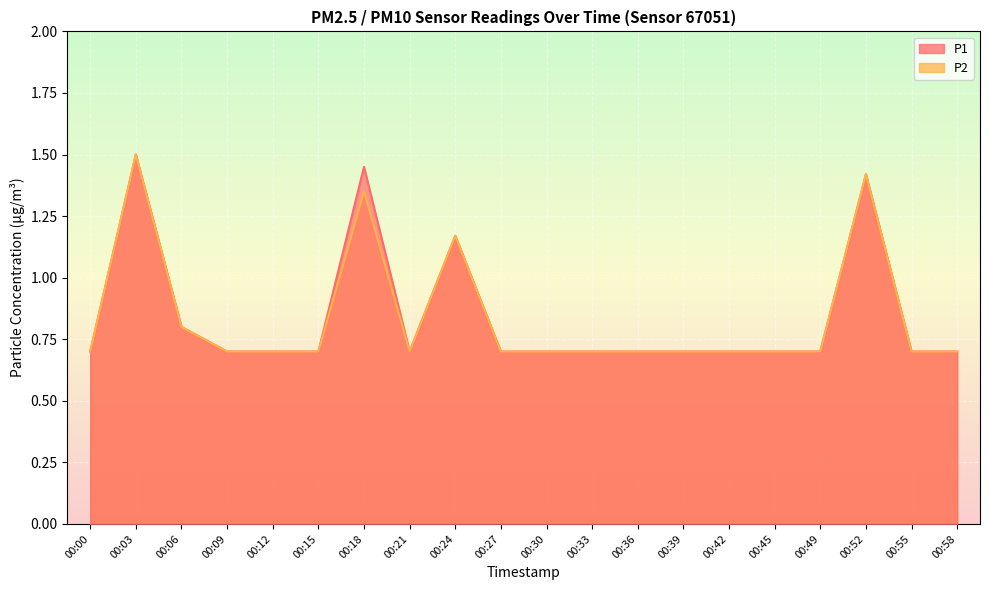

True or false: P1 has more than 2 points higher than both neighbors.

True